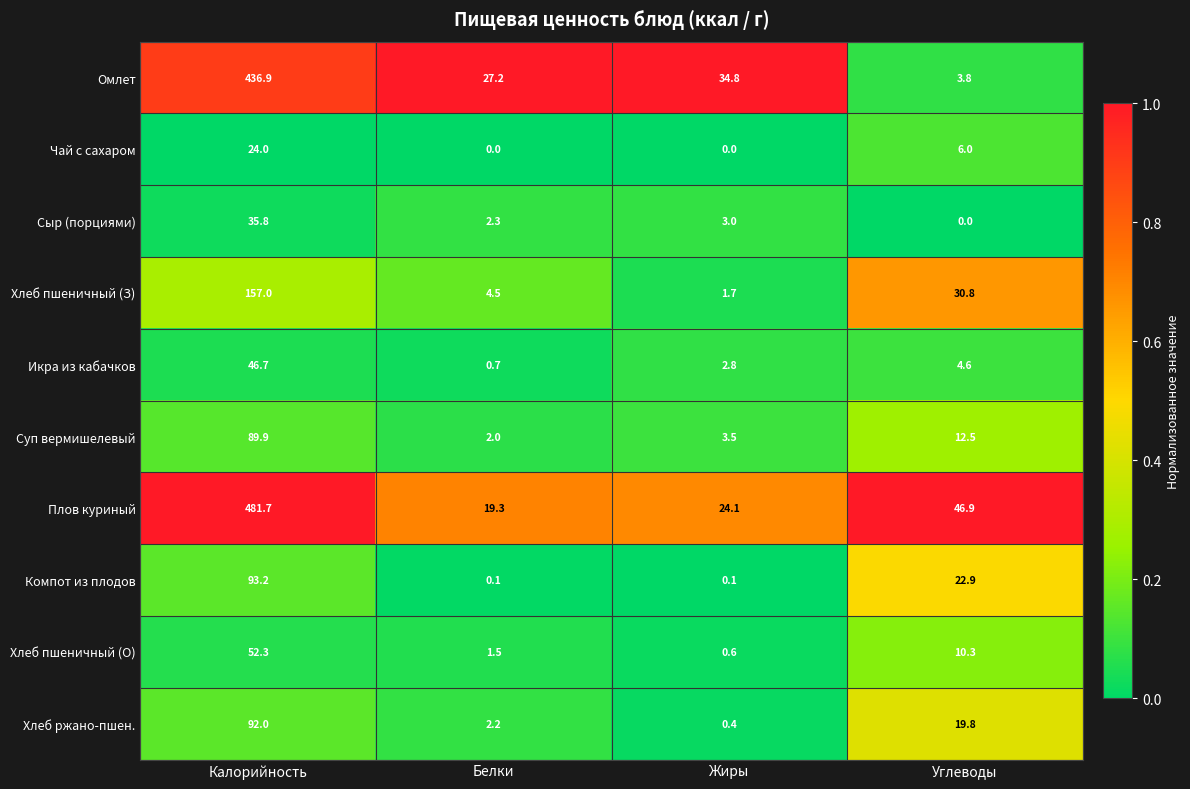

How many categories are shown in the chart?

4